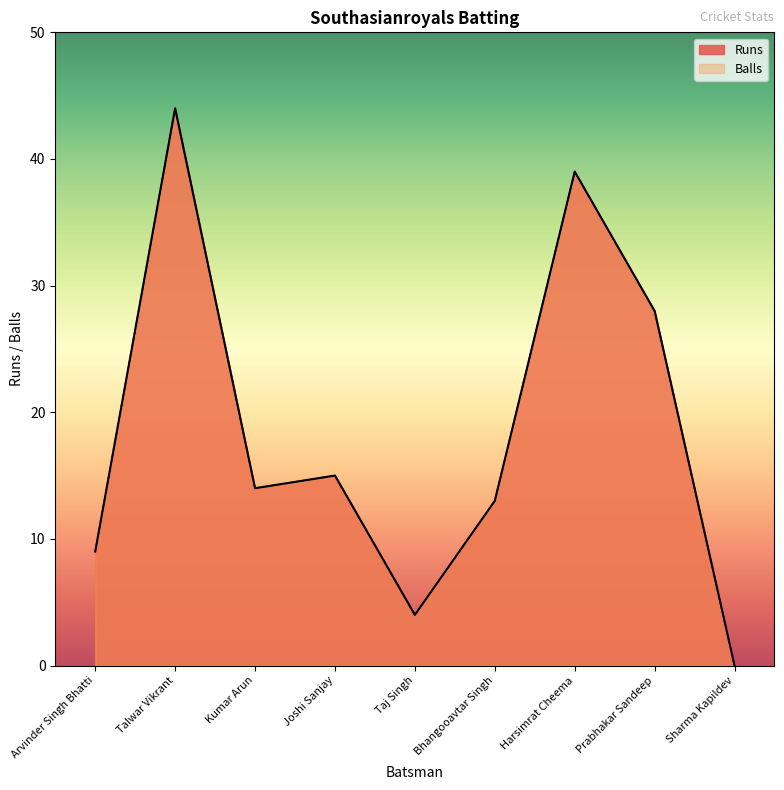

What are all the series names shown in the legend?

Runs, Balls